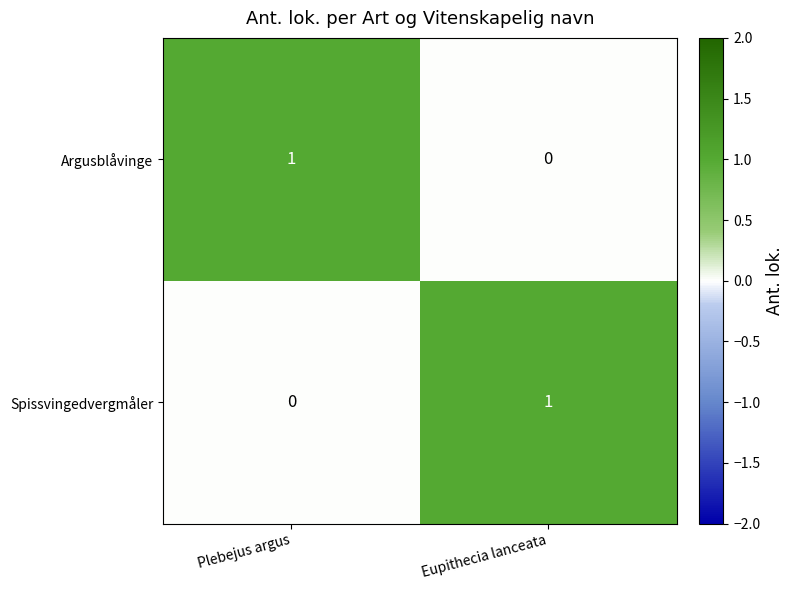

Rank the categories by Argusblåvinge value from highest to lowest.

Plebejus argus, Eupithecia lanceata